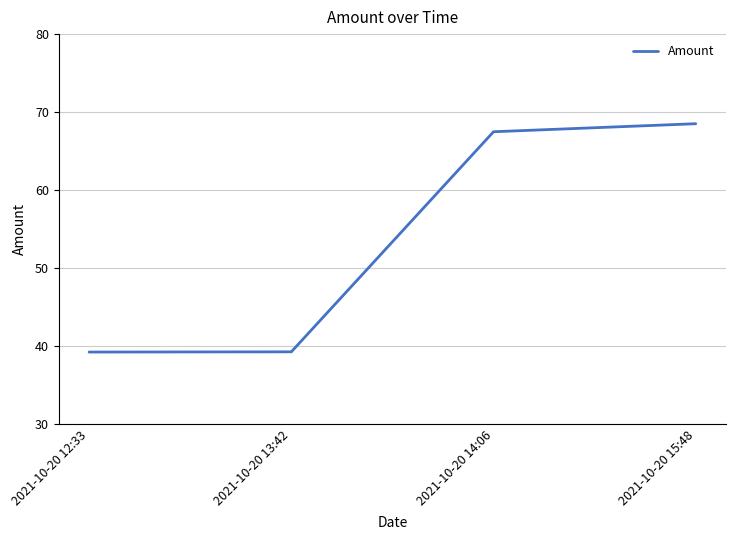

Read the value at 2021-10-20 15:48.

68.5